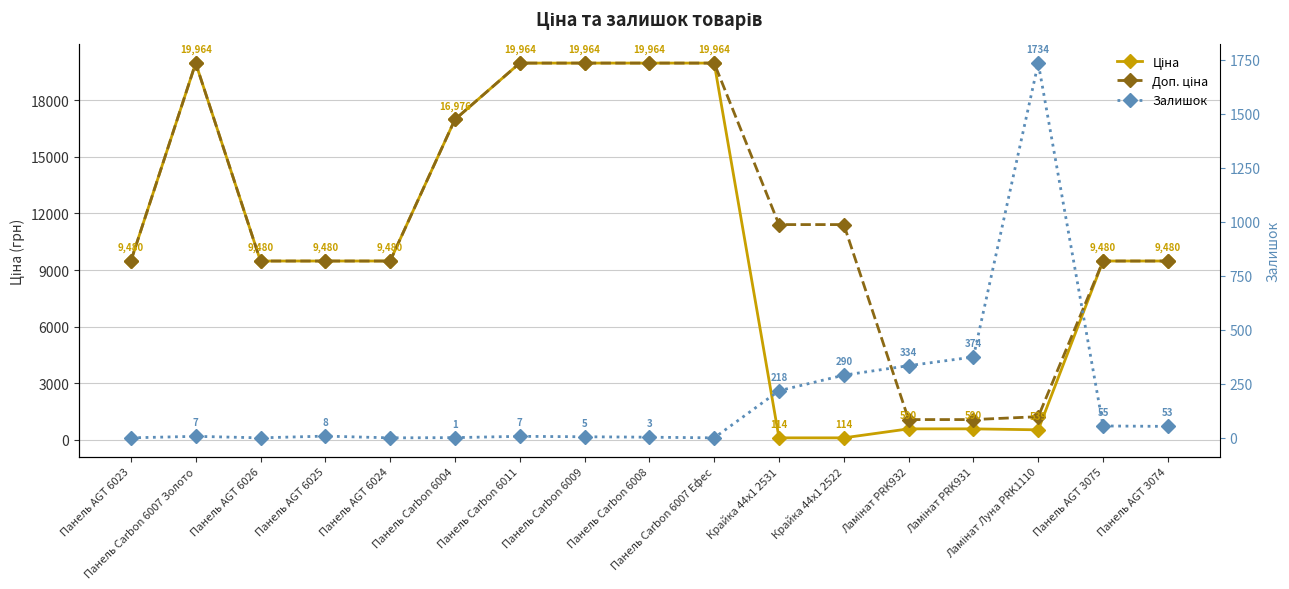

What is the difference between the Доп. ціна values at Панель Carbon 6007 Ефес and Крайка 44x1 2522?

8554.2